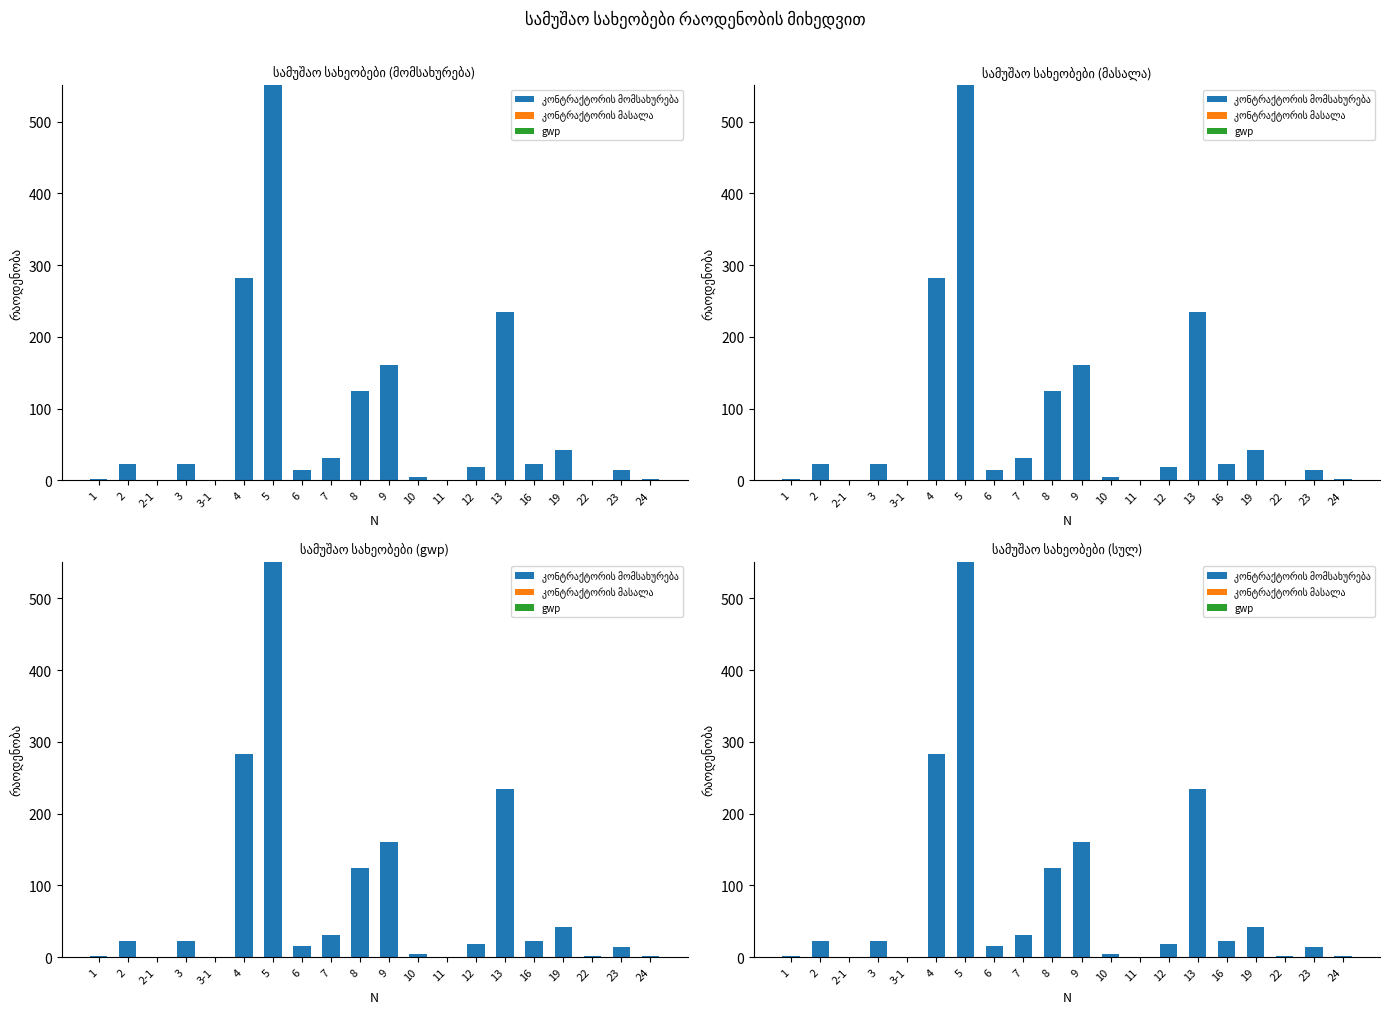

Which series has the largest range (max minus min)?

კონტრაქტორის მომსახურება